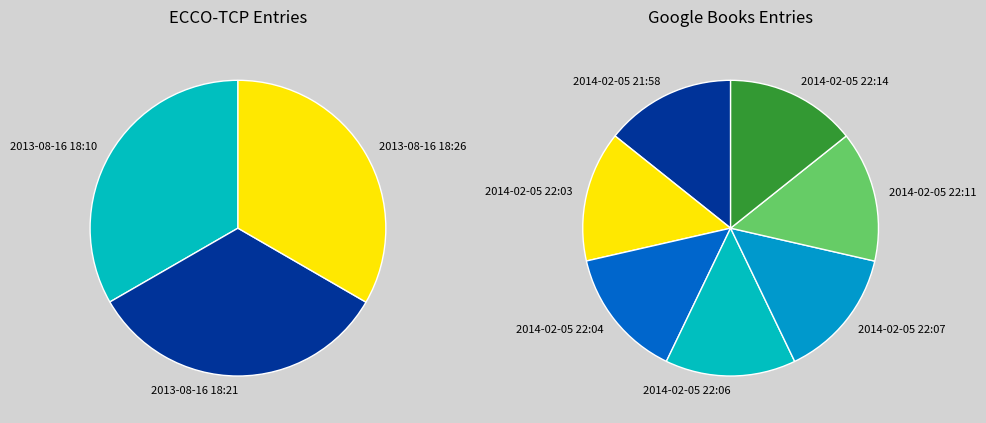

Count the number of slices in the pie.

10